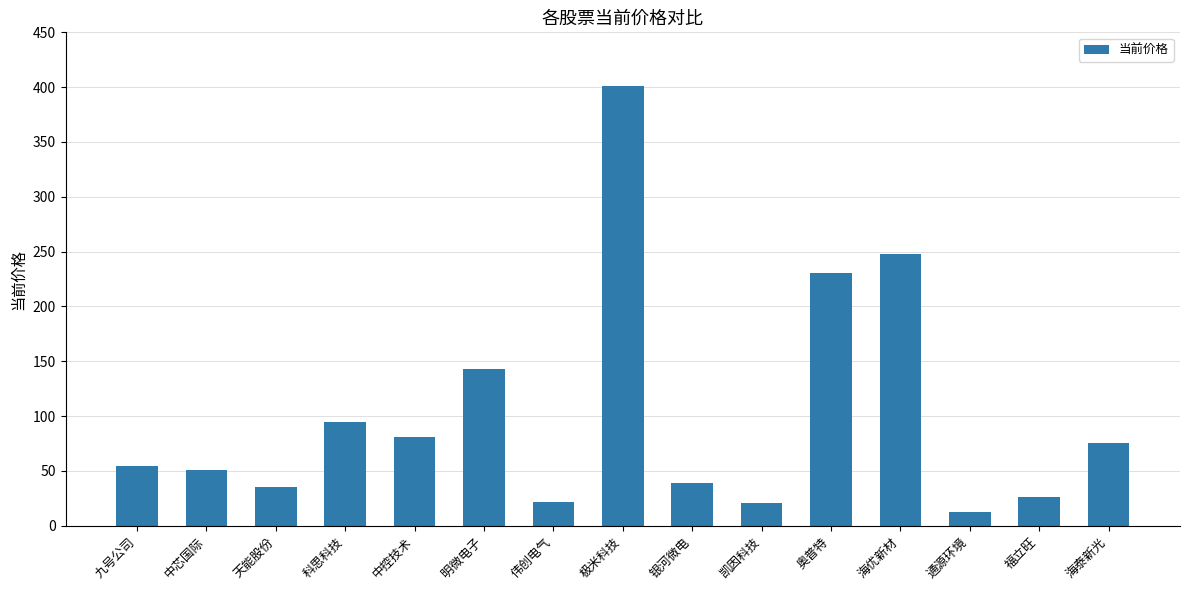

What is the smallest value displayed?

12.7